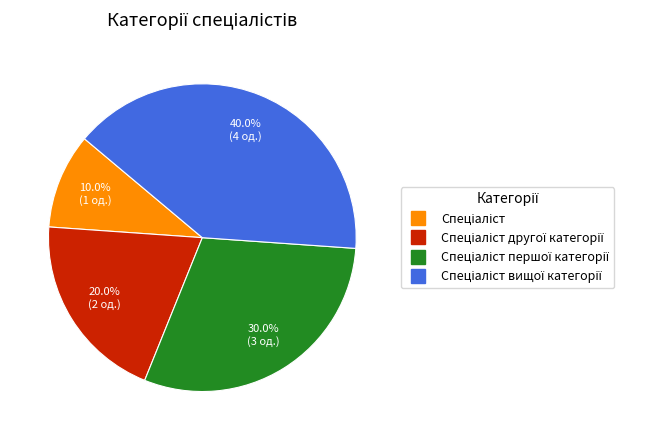

How many slices are in this pie chart?

4